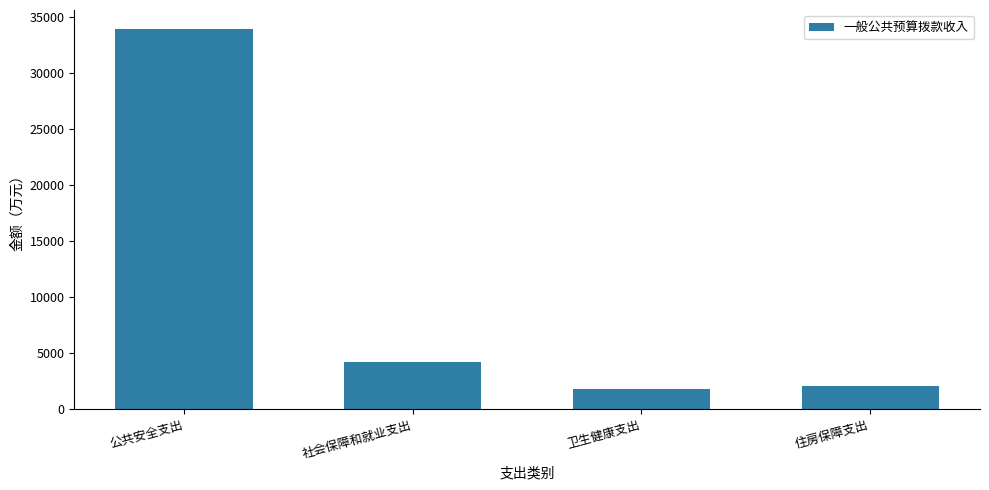

Which category has the highest value across all series?

公共安全支出